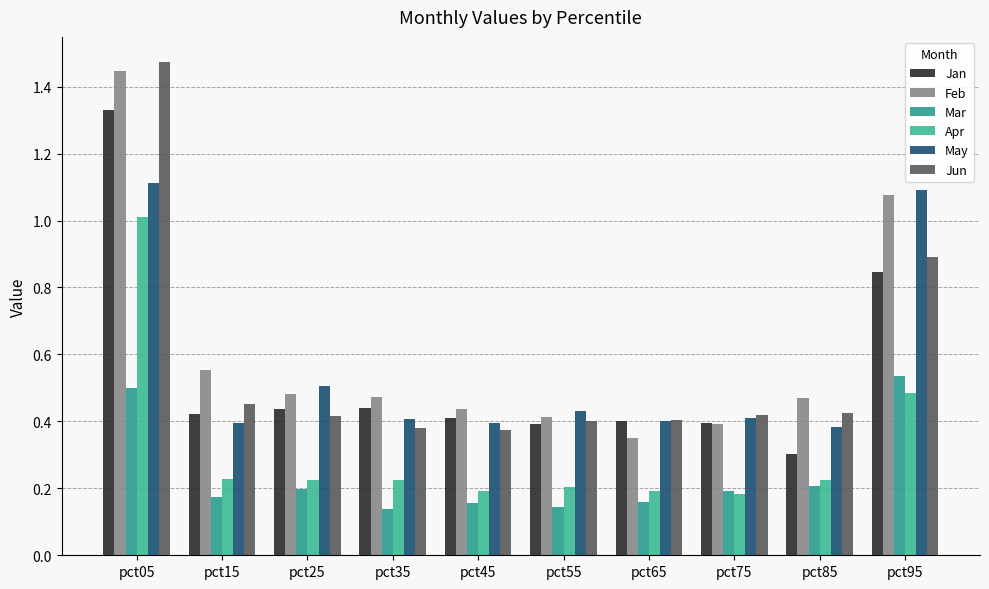

How many bars are there in total?

60